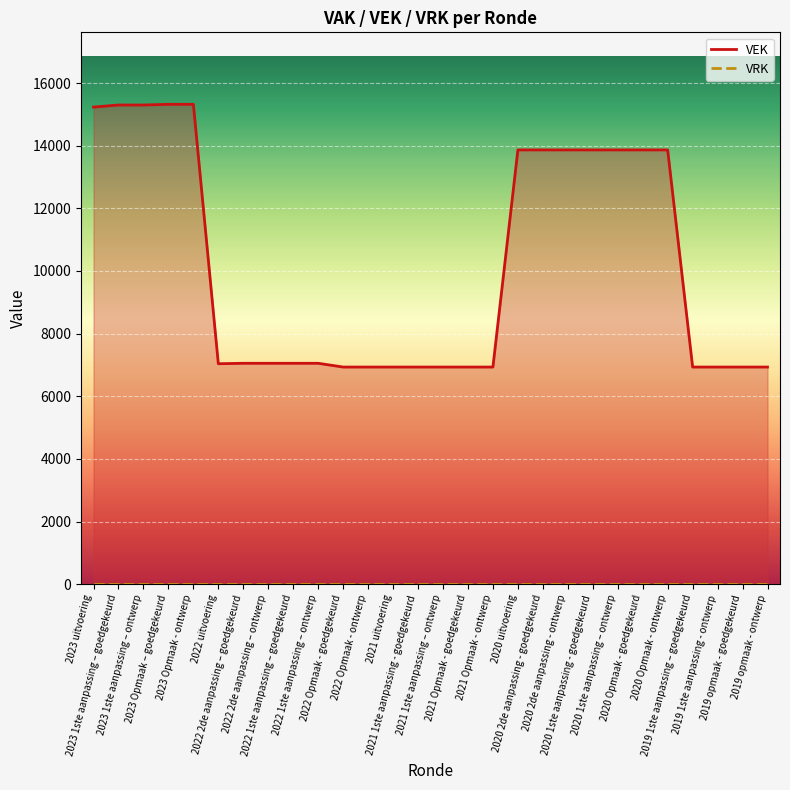

True or false: VRK and VEK intersect in this chart.

False